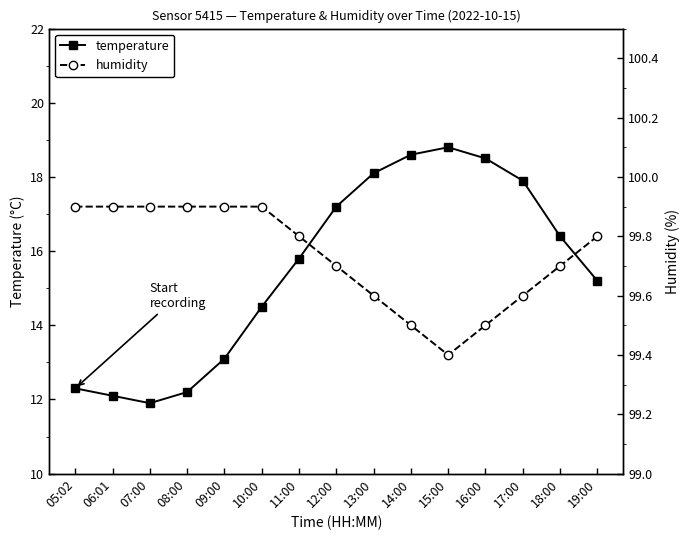

What is the difference between the humidity values at 19:00 and 16:00?

0.3